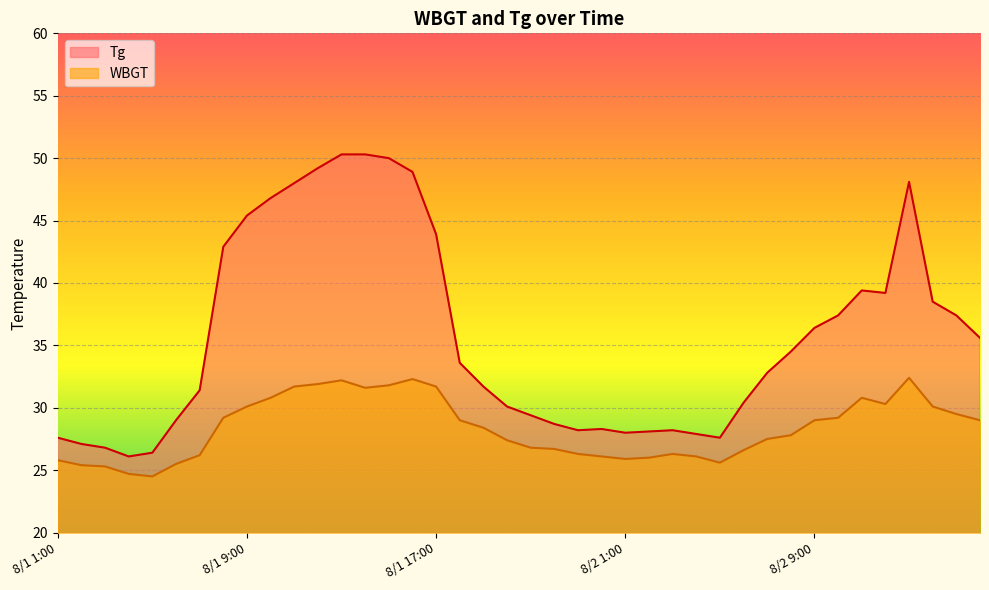

What is the difference between the WBGT values at 8/2 14:00 and 8/1 22:00?

3.4